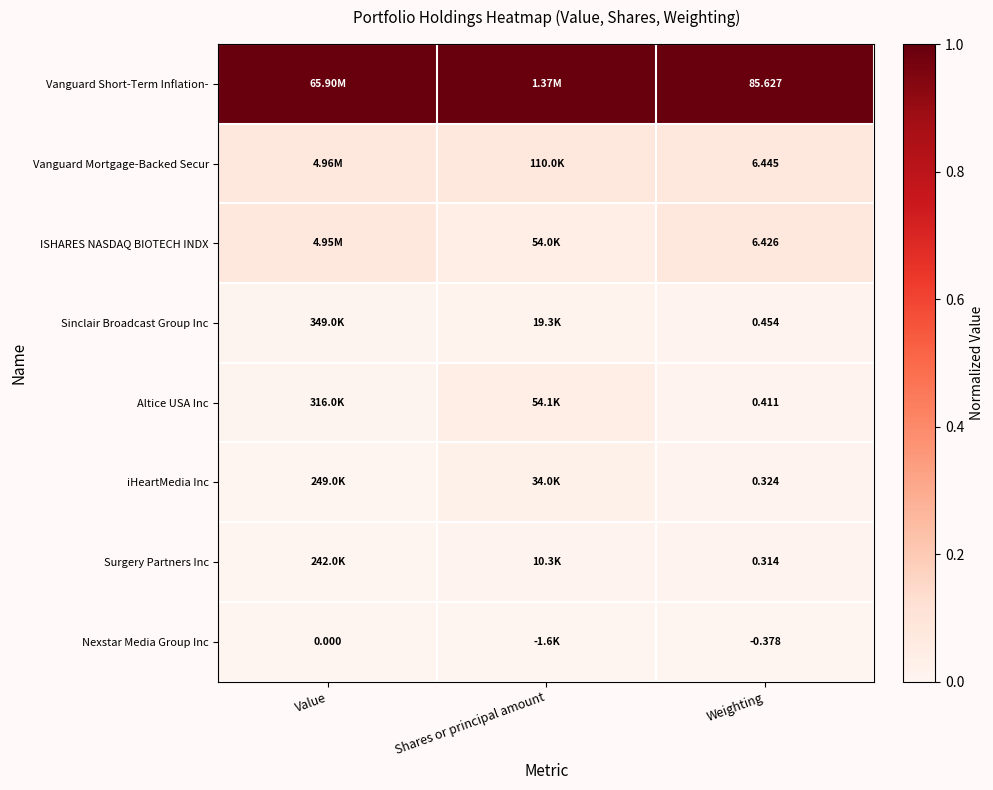

True or false: Sinclair Broadcast Group Inc has a value of 0.0 at Value.

False